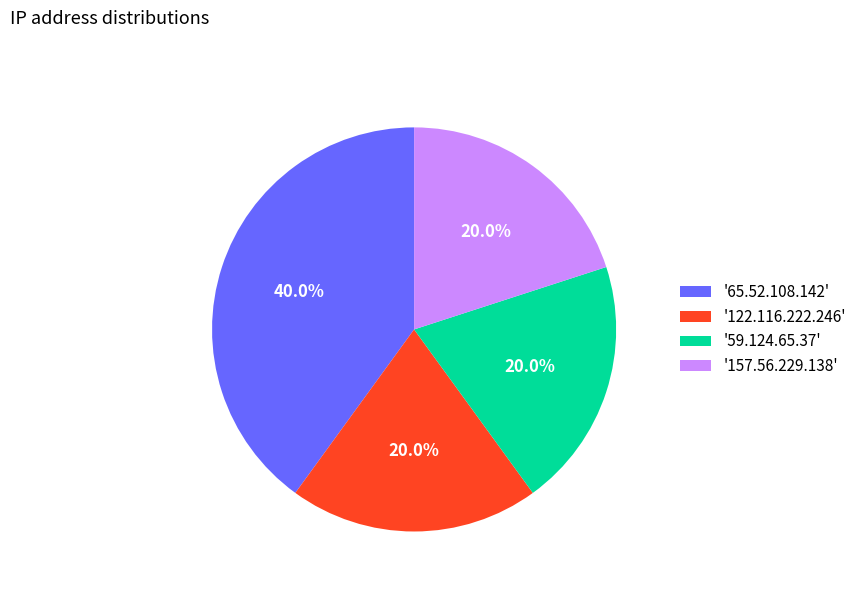

Does '122.116.222.246' represent more than half of the total?

No